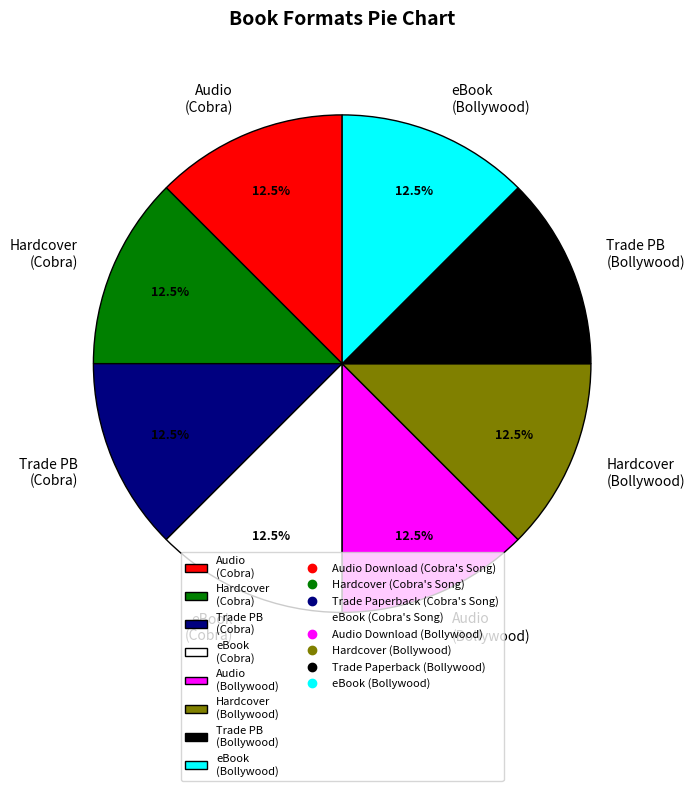

What is the ratio of the value at Audio (Bollywood) to the value at Hardcover (Cobra)?

1.0